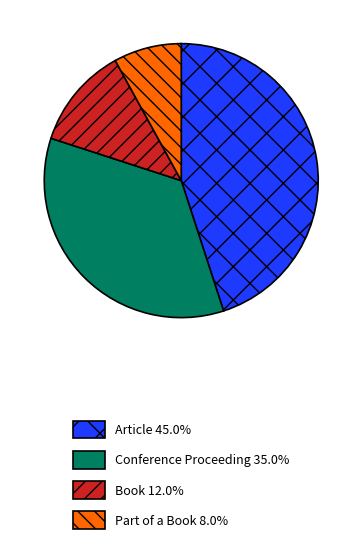

Rank the categories by value from lowest to highest.

Part of a Book, Book, Conference Proceeding, Article